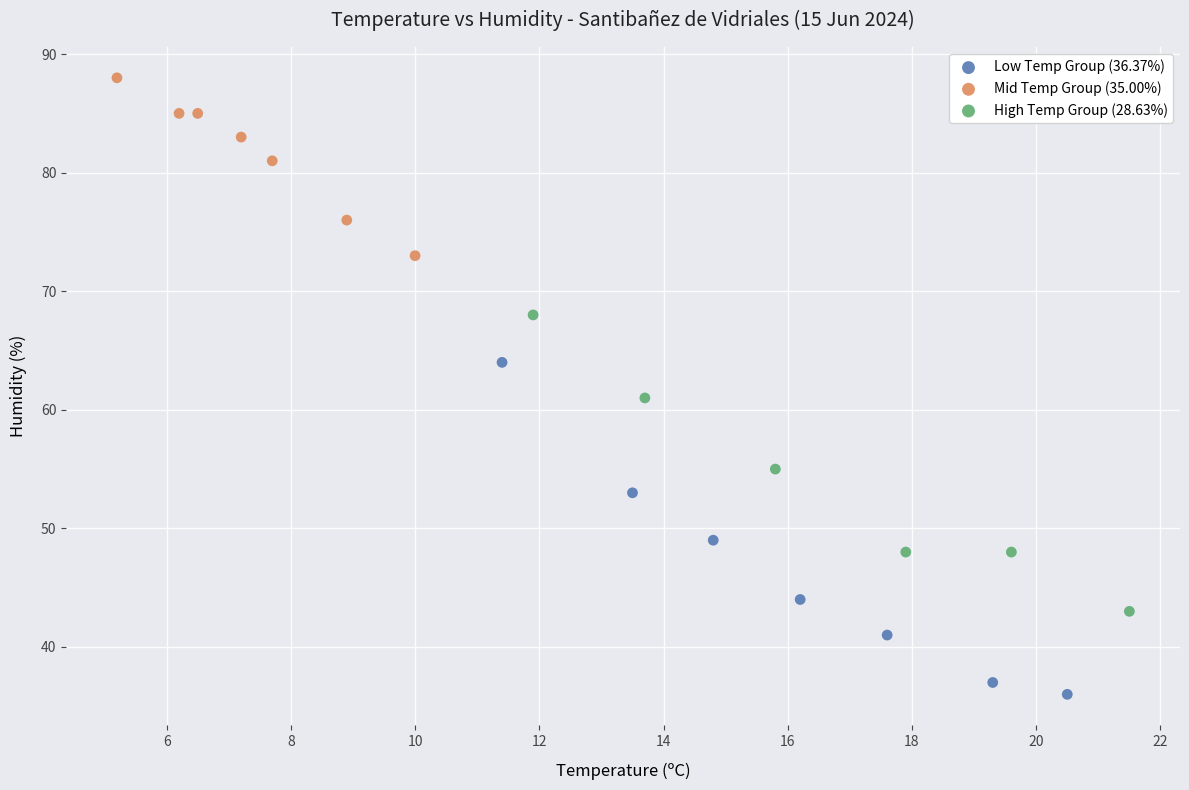

Which series contains the highest Y value?

Mid Temp Group (35.00%)